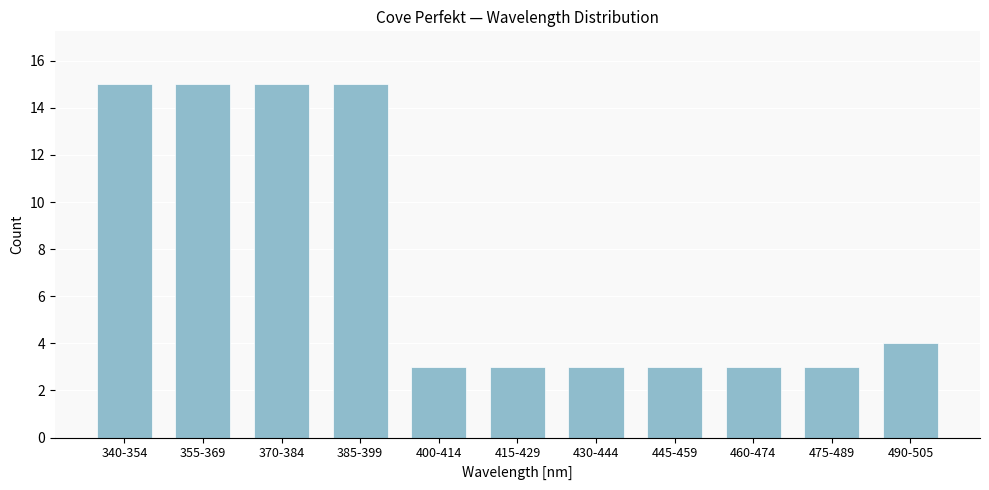

Reading left to right, transcribe all the data shown in this chart.

340-354=15	355-369=15	370-384=15	385-399=15	400-414=3	415-429=3	430-444=3	445-459=3	460-474=3	475-489=3	490-505=4